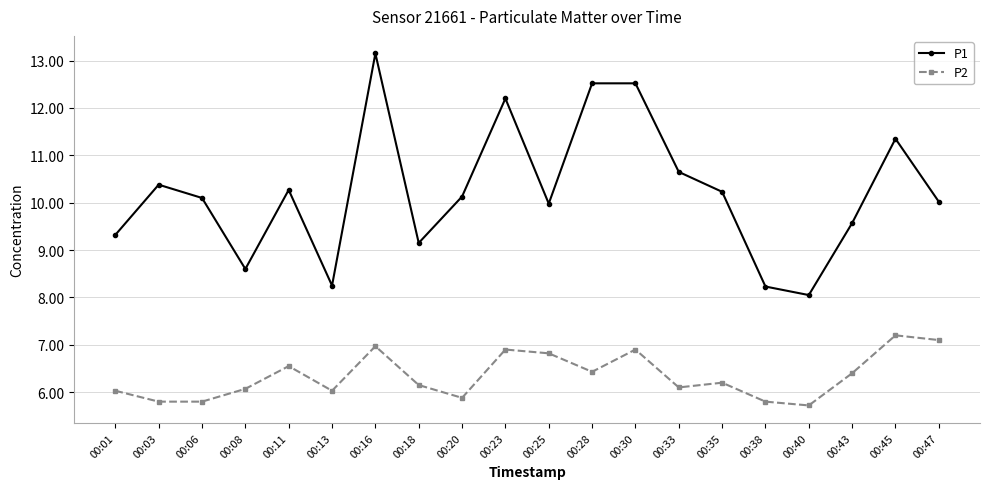

What is the sum of all P1 values?

204.7